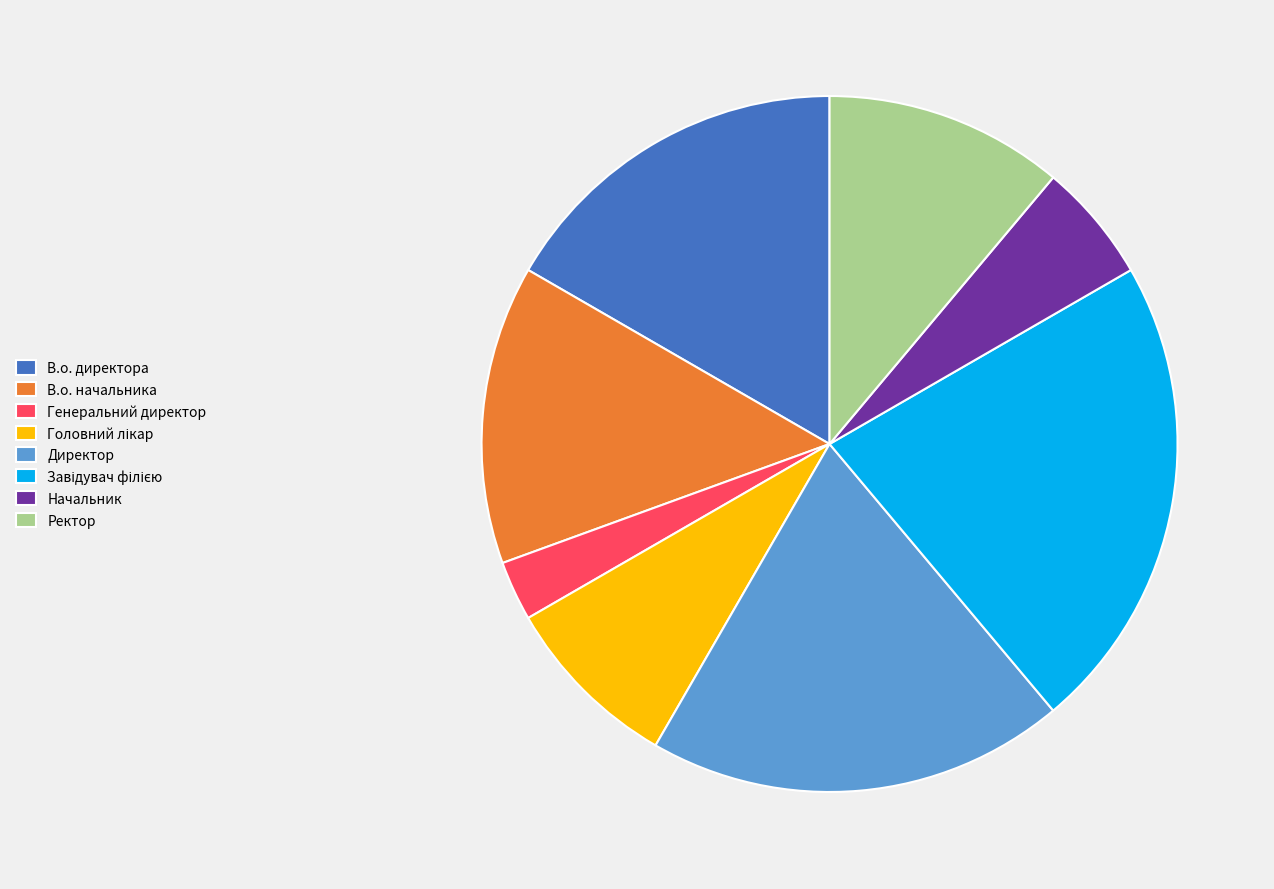

How many slices are in this pie chart?

8